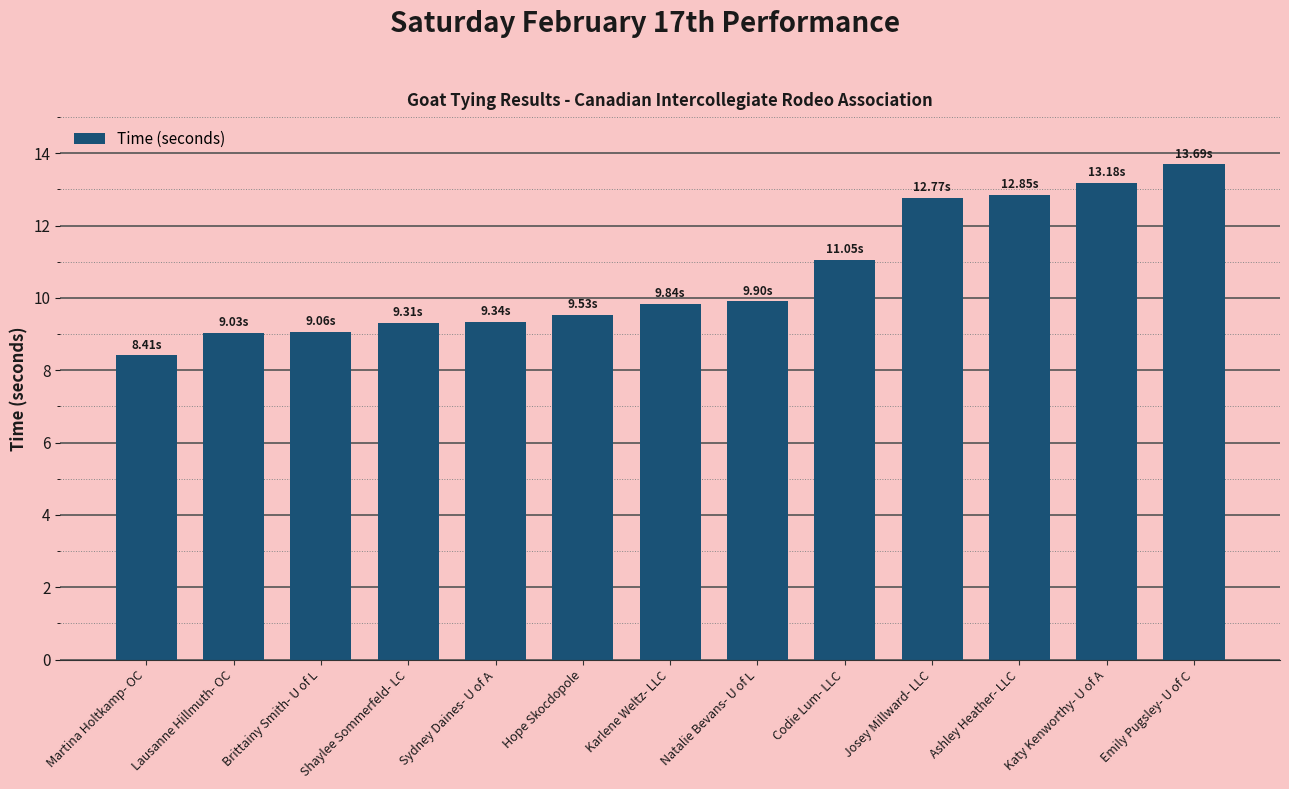

What is the ratio of the value at Martina Holtkamp- OC to the value at Emily Pugsley- U of C?

0.6